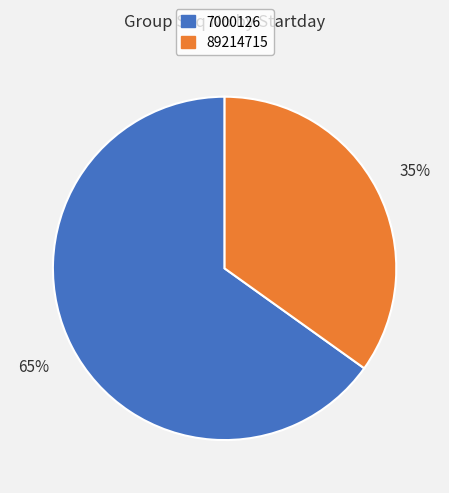

Between 7000126 and 89214715, which is larger?

7000126